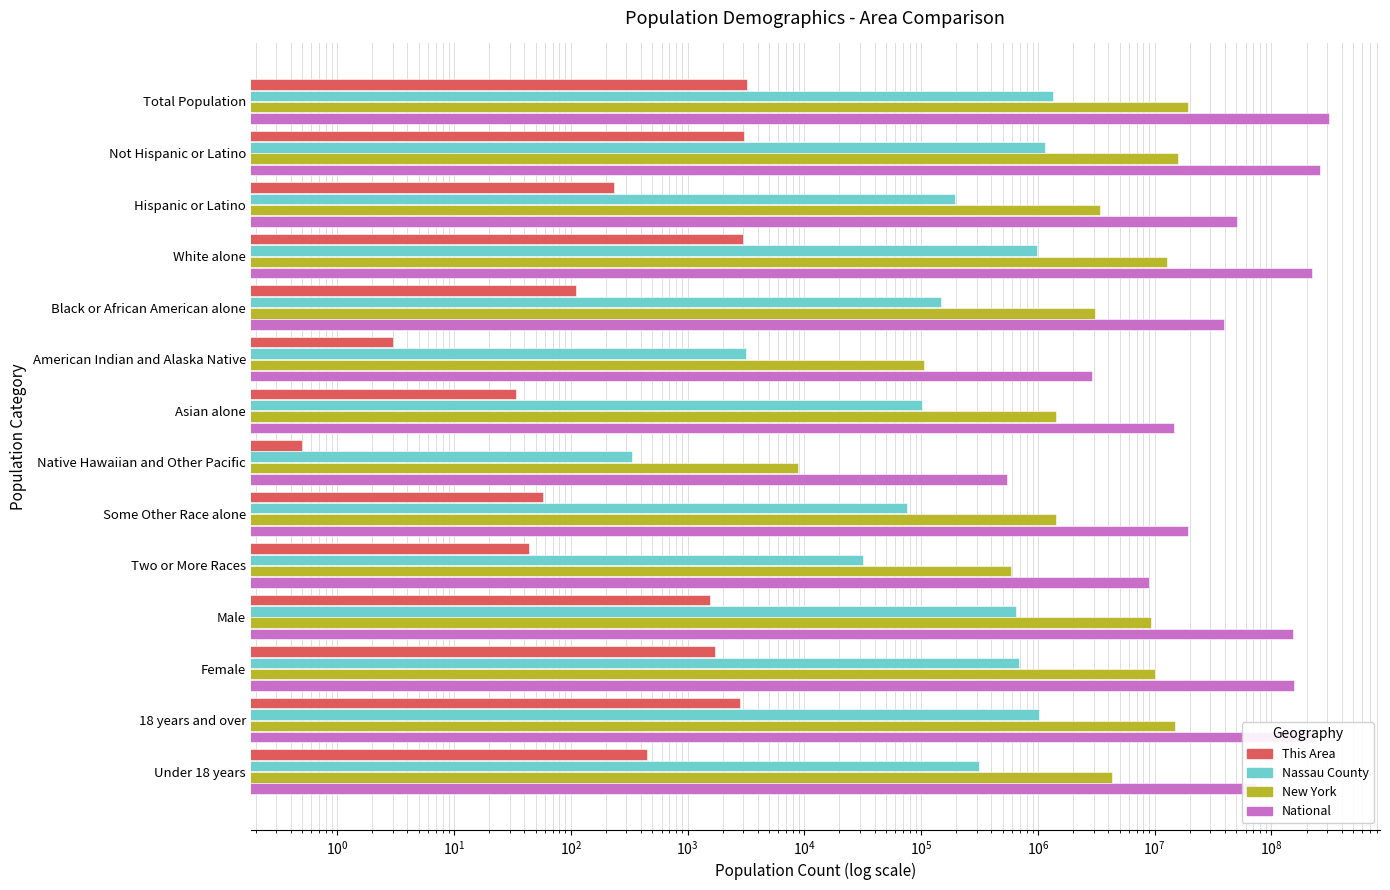

Rank the series at American Indian and Alaska Native from lowest to highest value.

This Area, Nassau County, New York, National